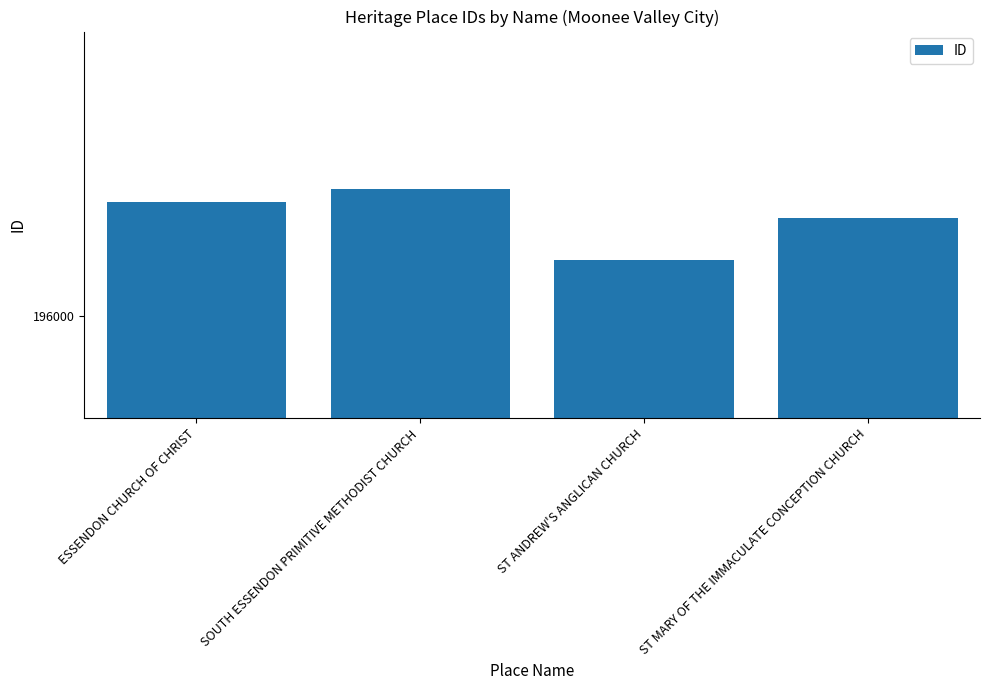

Reading left to right, extract all data points from this chart.

ESSENDON CHURCH OF CHRIST=196364	SOUTH ESSENDON PRIMITIVE METHODIST CHURCH=196403	ST ANDREW'S ANGLICAN CHURCH=196178	ST MARY OF THE IMMACULATE CONCEPTION CHURCH=196312